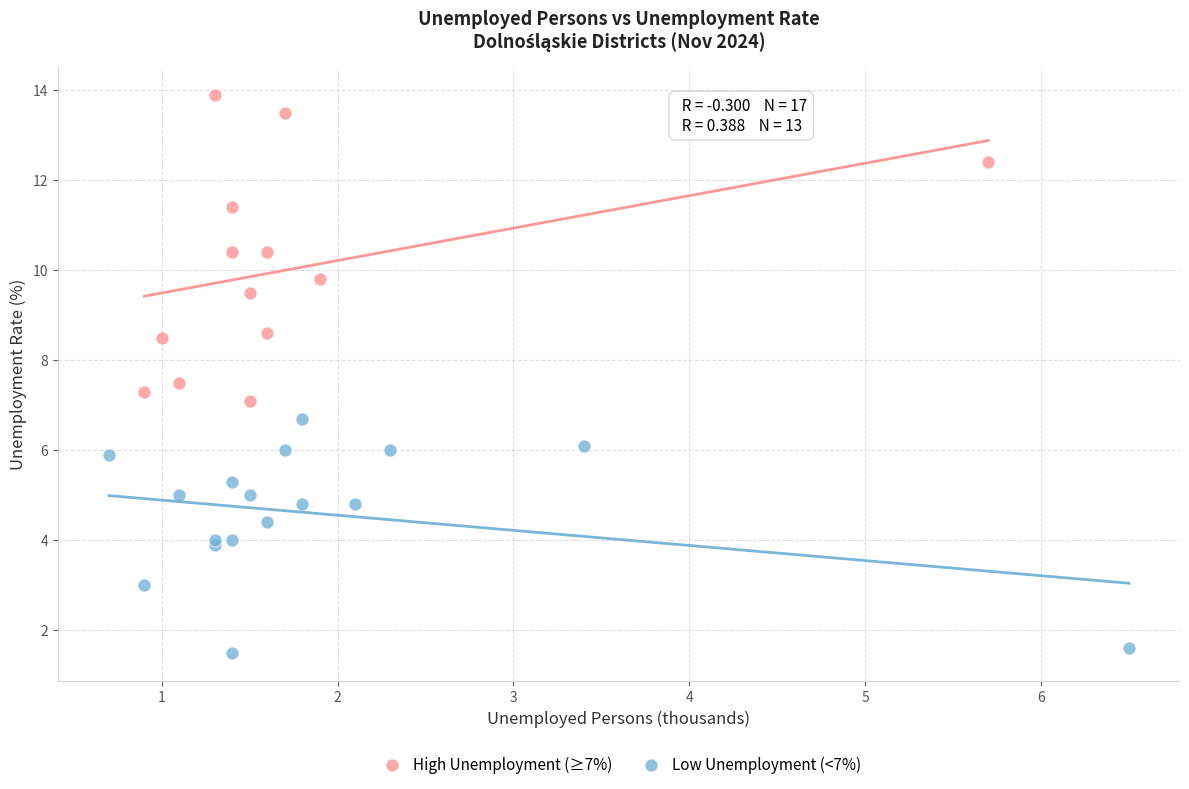

Which series has the largest Y range (max minus min)?

High Unemployment (≥7%)